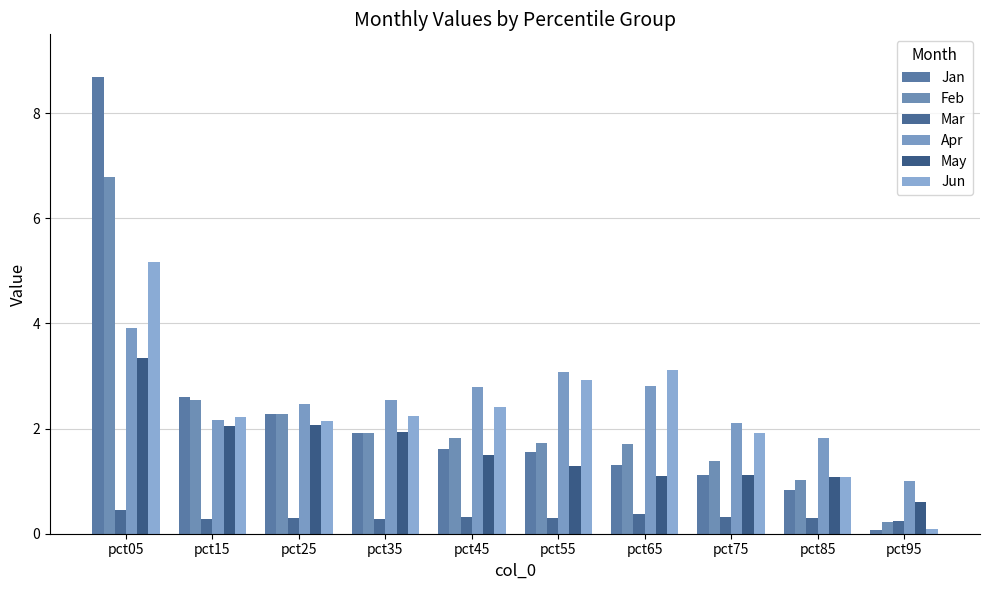

What is the difference between the Apr values at pct35 and pct55?

0.5